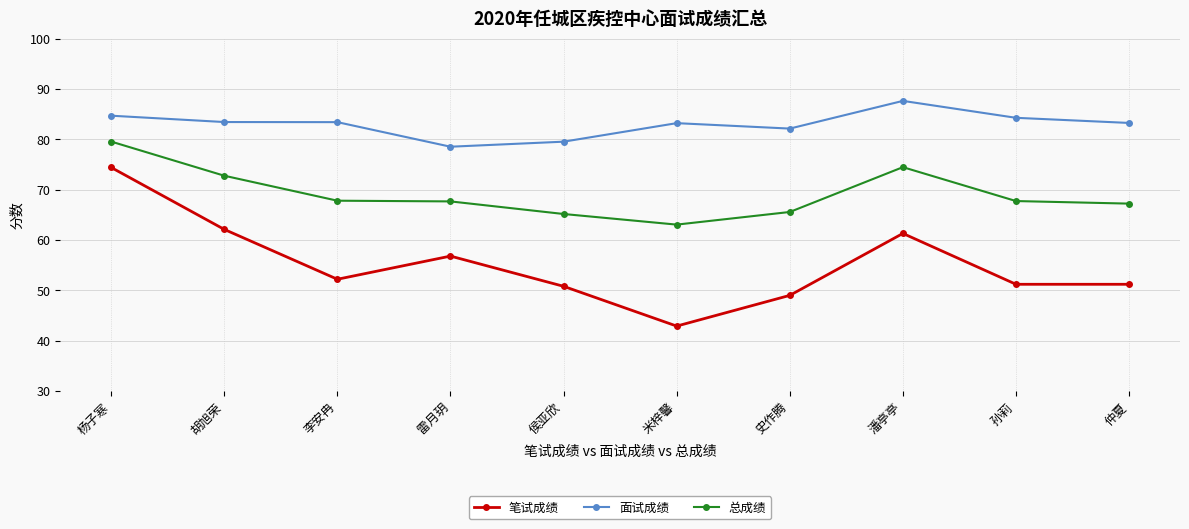

The value of 面试成绩 at 李安冉 is 83.4. True or false?

True